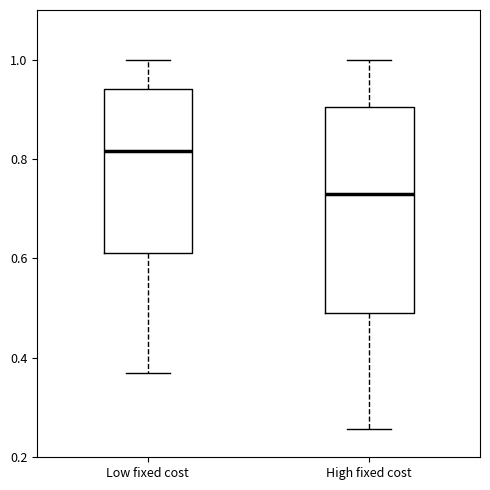

Comparing the boxes themselves (not the whiskers), which one is the tallest?

High fixed cost